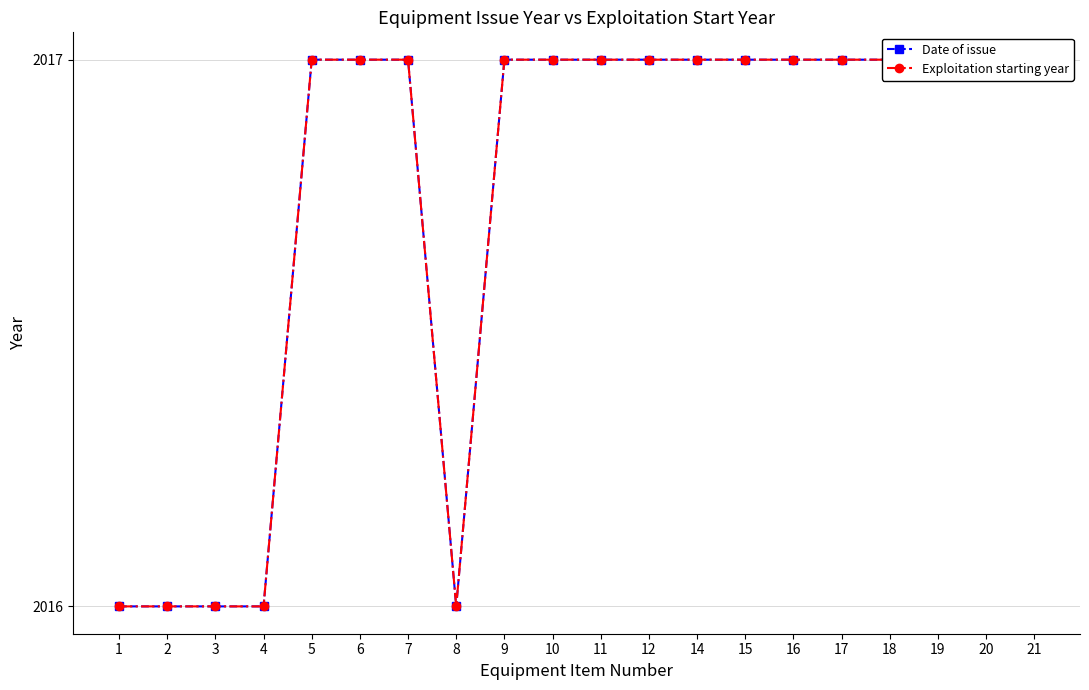

What is the average value of the Exploitation starting year series?

2017